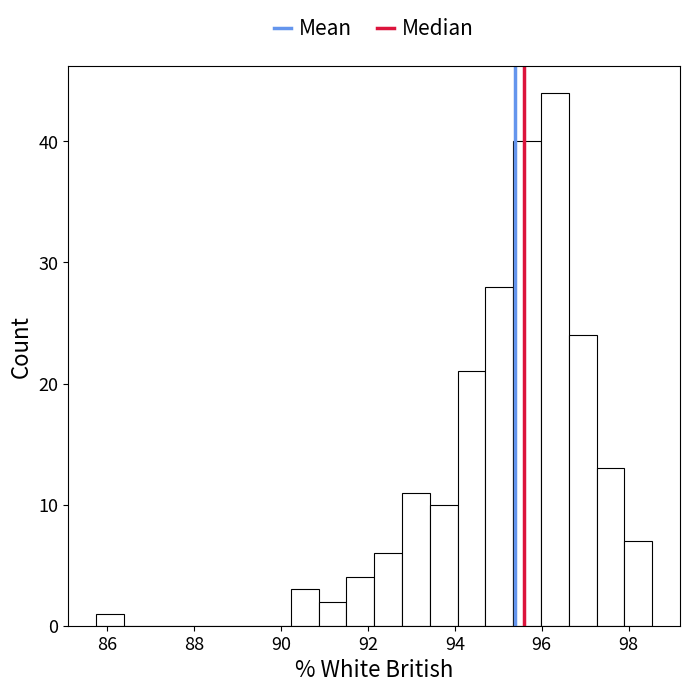

Read against the x-axis, roughly where is the centre of the tallest bar?

96.4